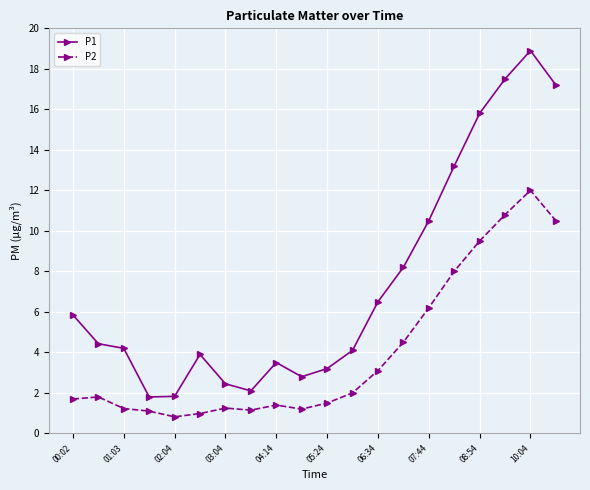

True or false: P1 and P2 cross at least once.

False